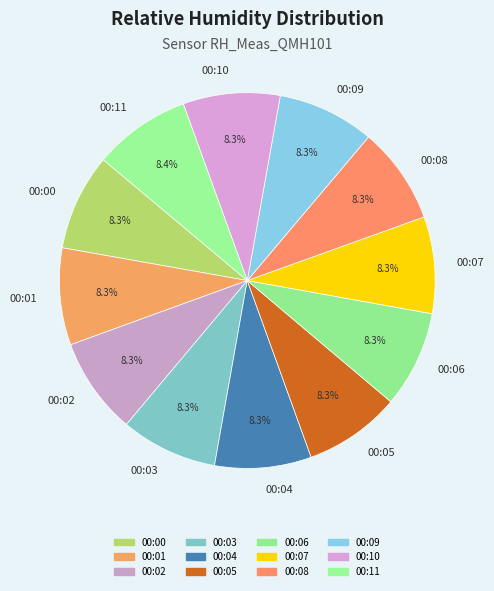

How many slices are in this pie chart?

12